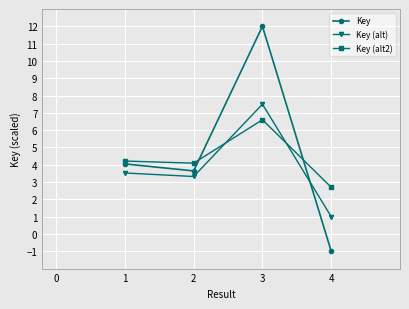

In Key, how many points are higher than both neighbors (excluding endpoints)?

1